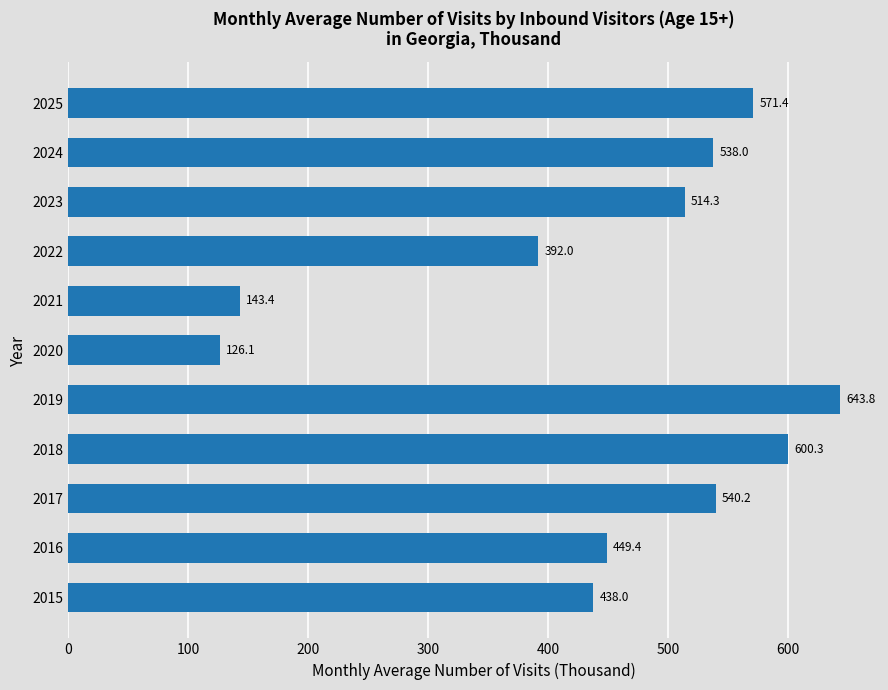

How many bars are there in total?

11